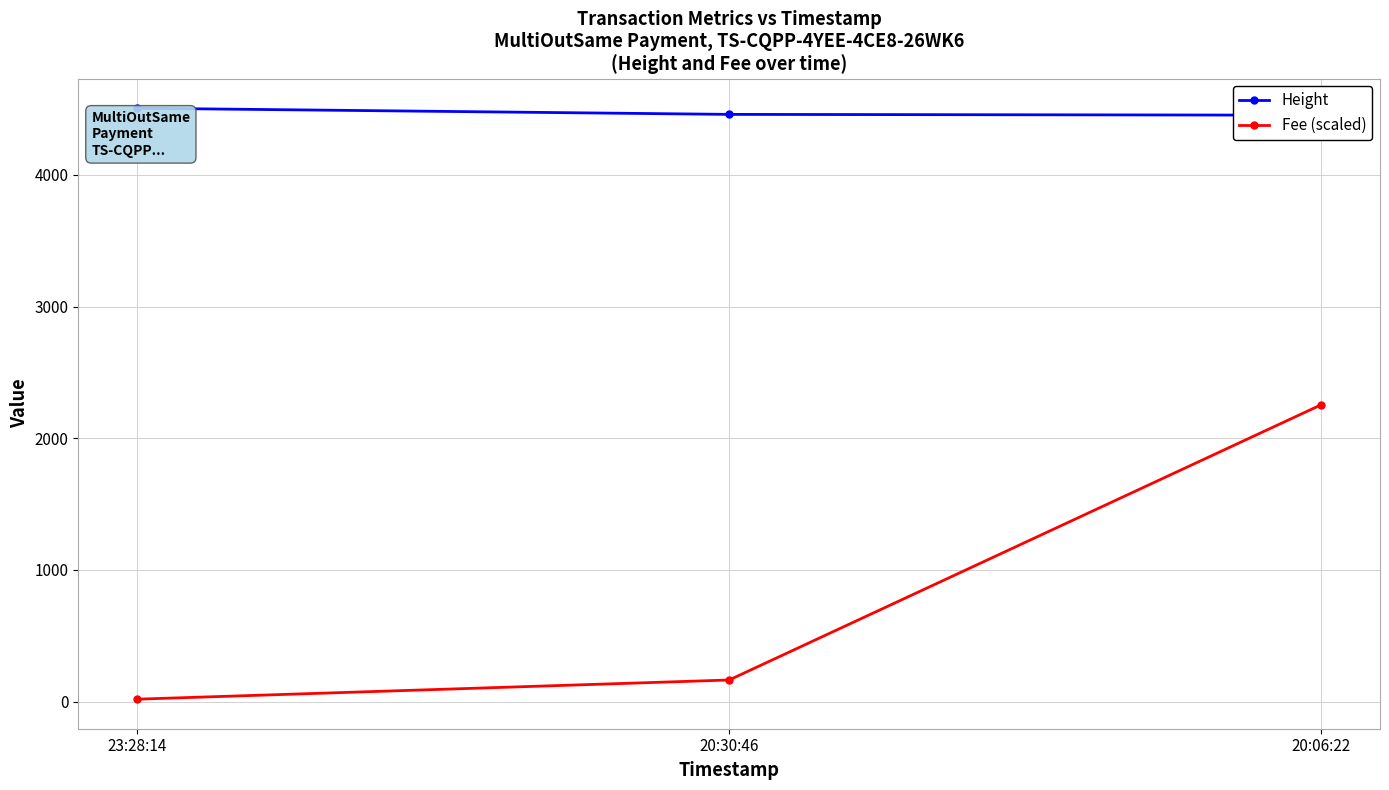

Is the value of Fee (scaled) at 20:06:22 greater than the value of Height at 20:30:46?

No